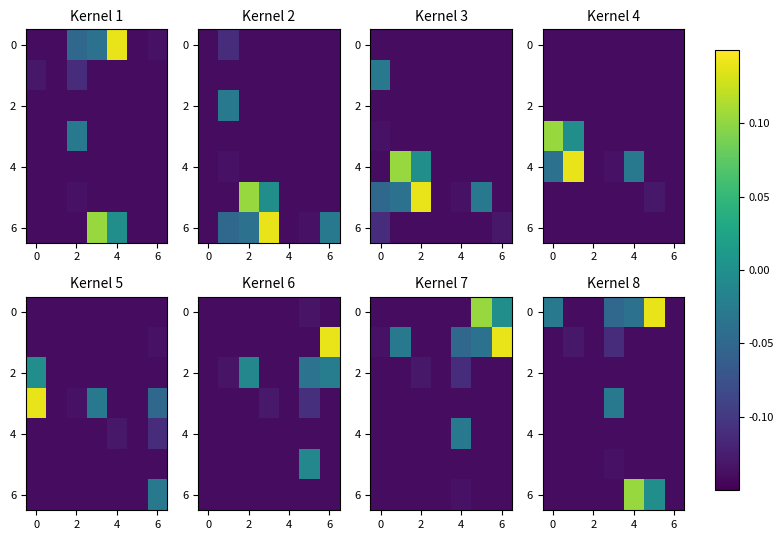

What is the highest value of the 2 series?

-0.1